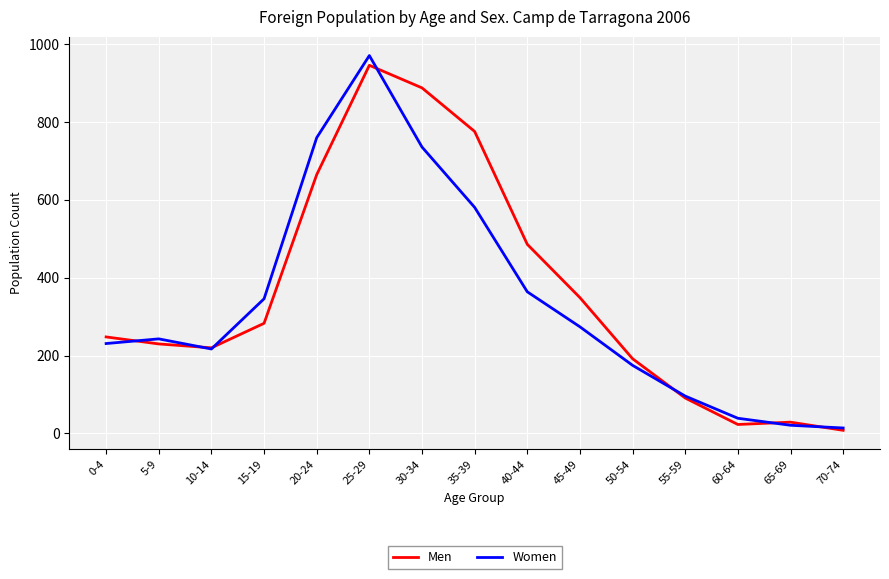

Where do Men and Women first cross each other?

0-4 and 5-9